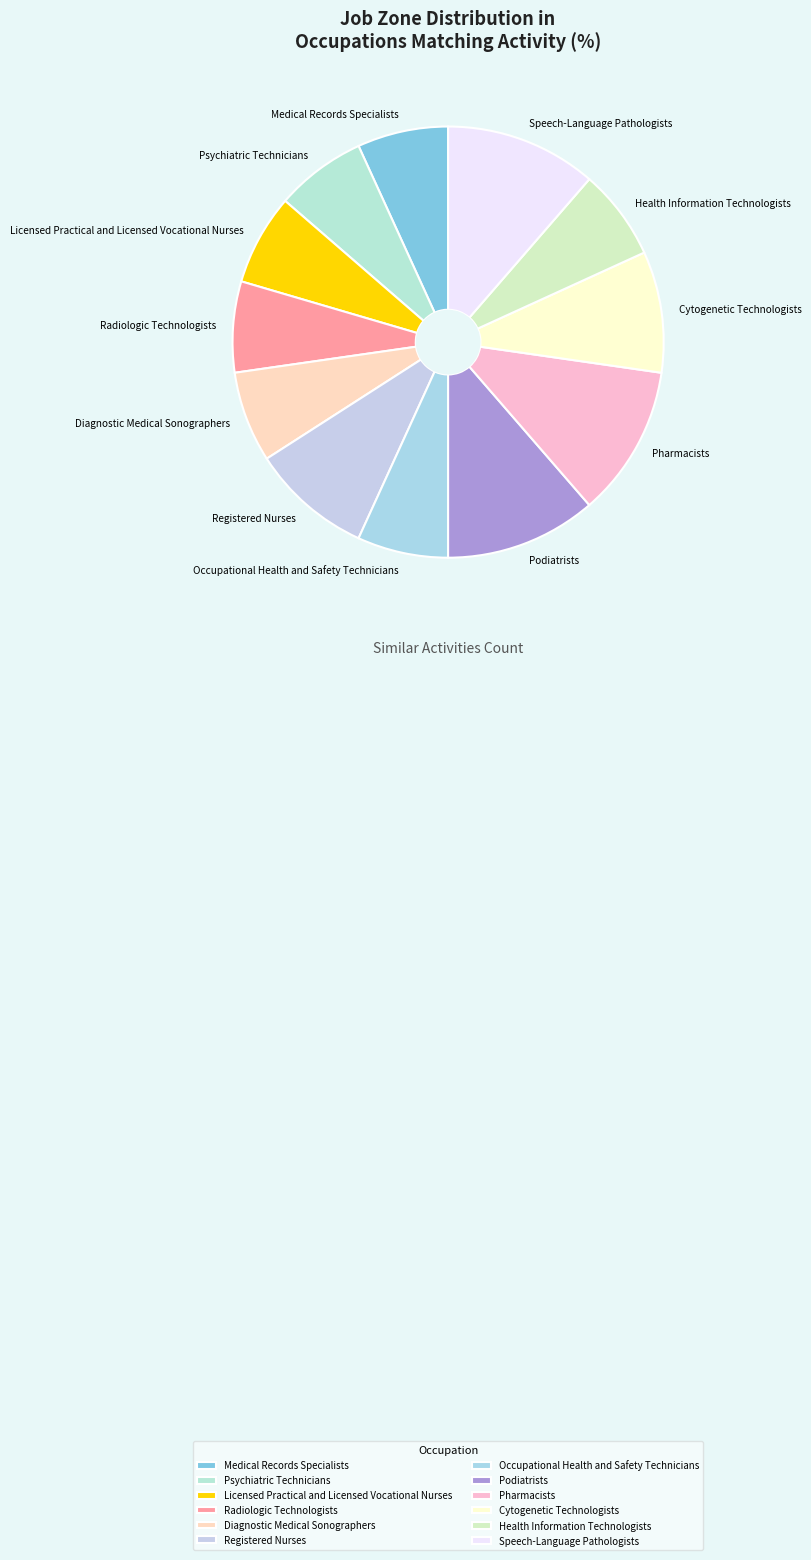

Is there a majority slice in this chart?

No